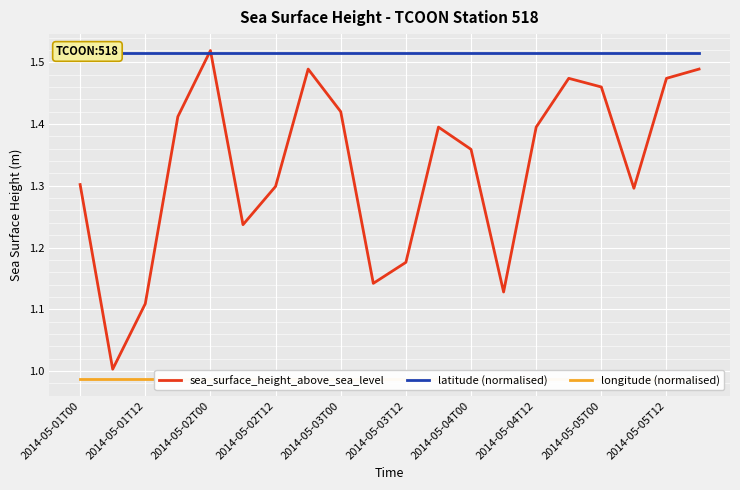

True or false: sea_surface_height_above_sea_level has a value of 0.4 at 2014-05-02T00.

False